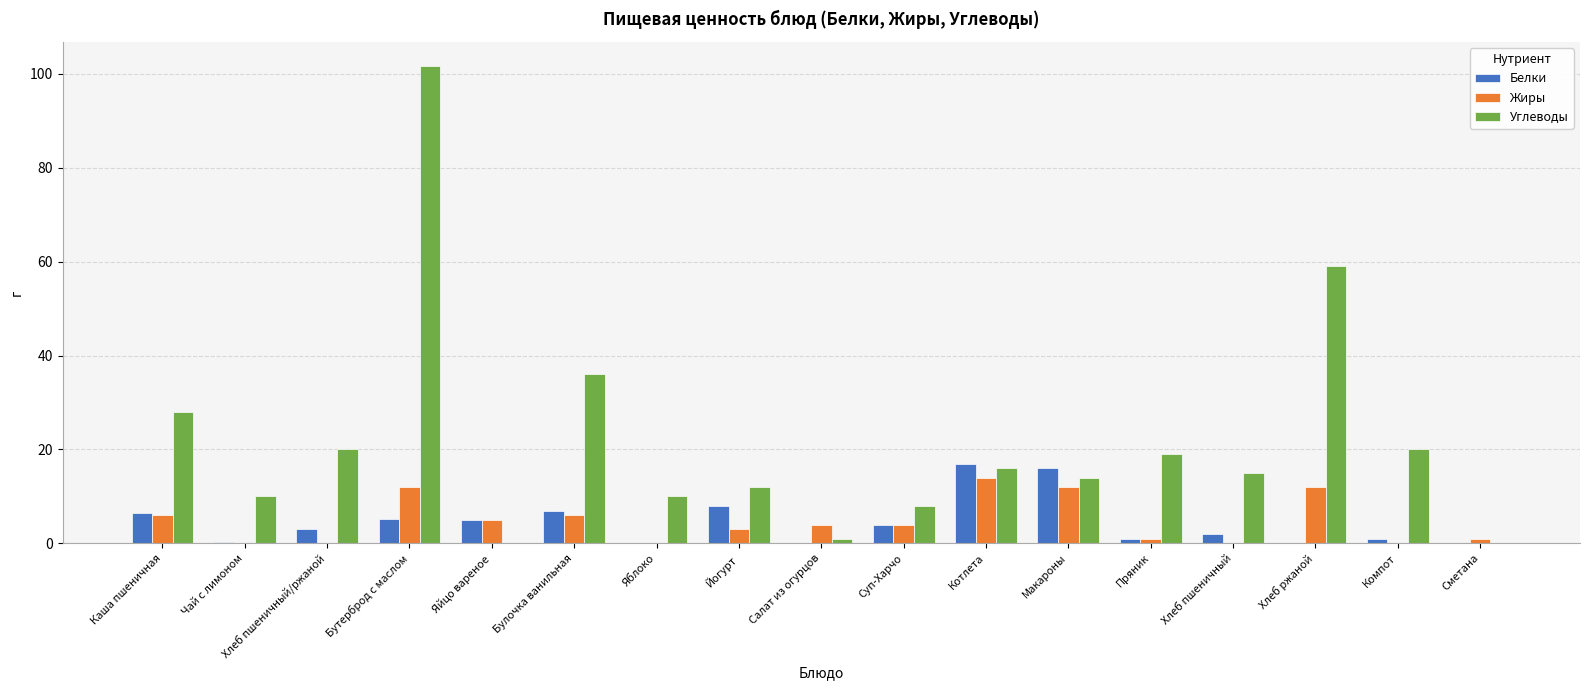

What is the approximate value of Жиры at Суп-Харчо?

4.0